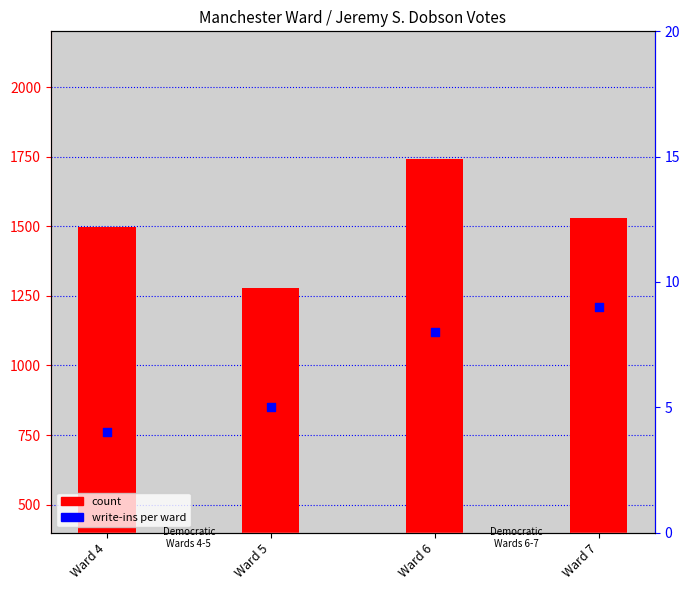

Which series has the widest spread of Y values?

count